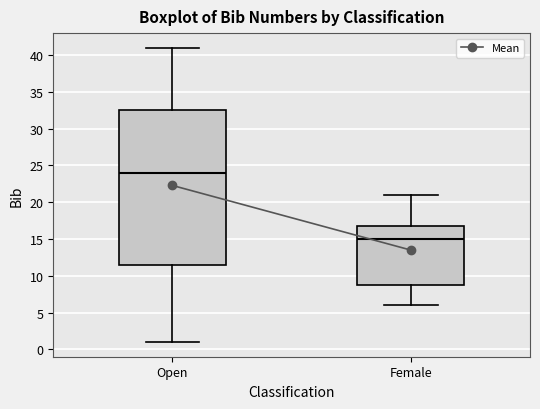

Which box has the lowest median line?

Female